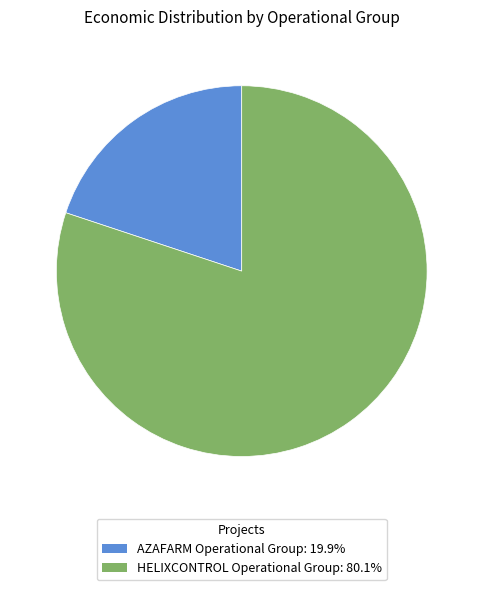

How many segments does this pie chart have?

2